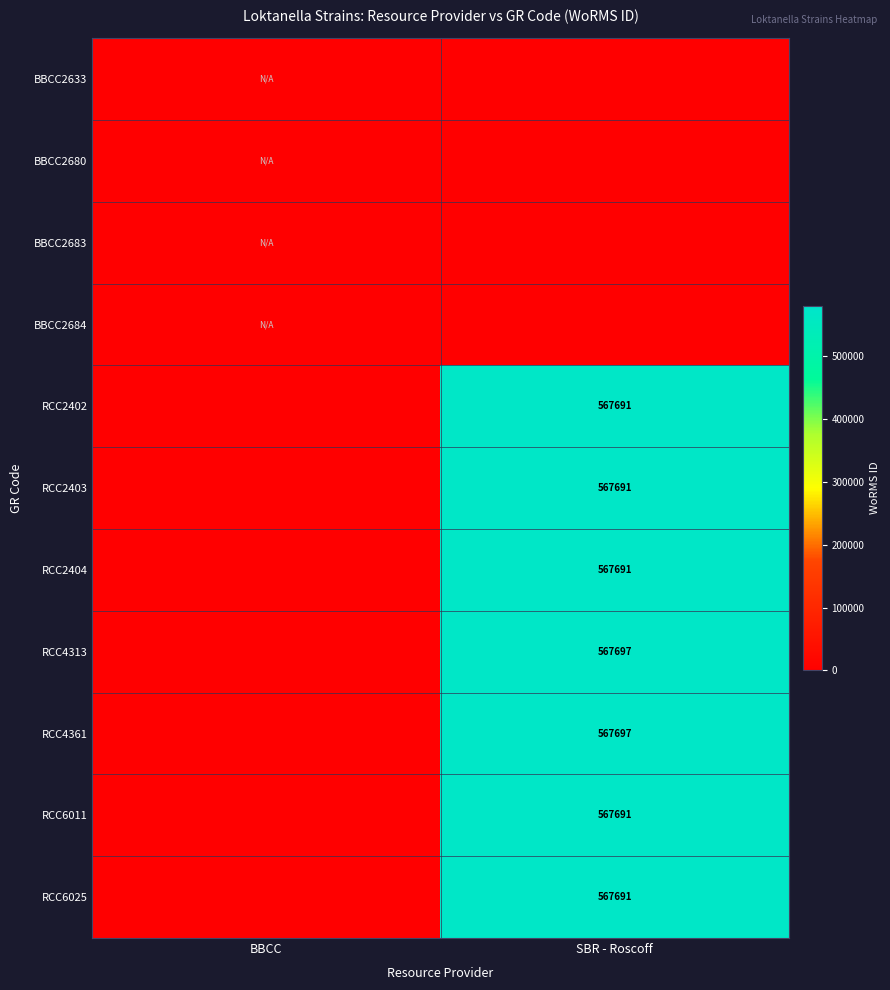

What is the total value across all series at SBR - Roscoff?

3973849